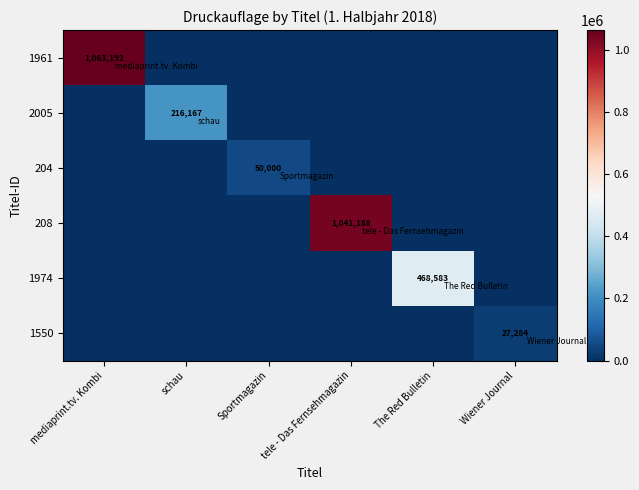

Is it true that 204 equals 17428 at Sportmagazin?

False